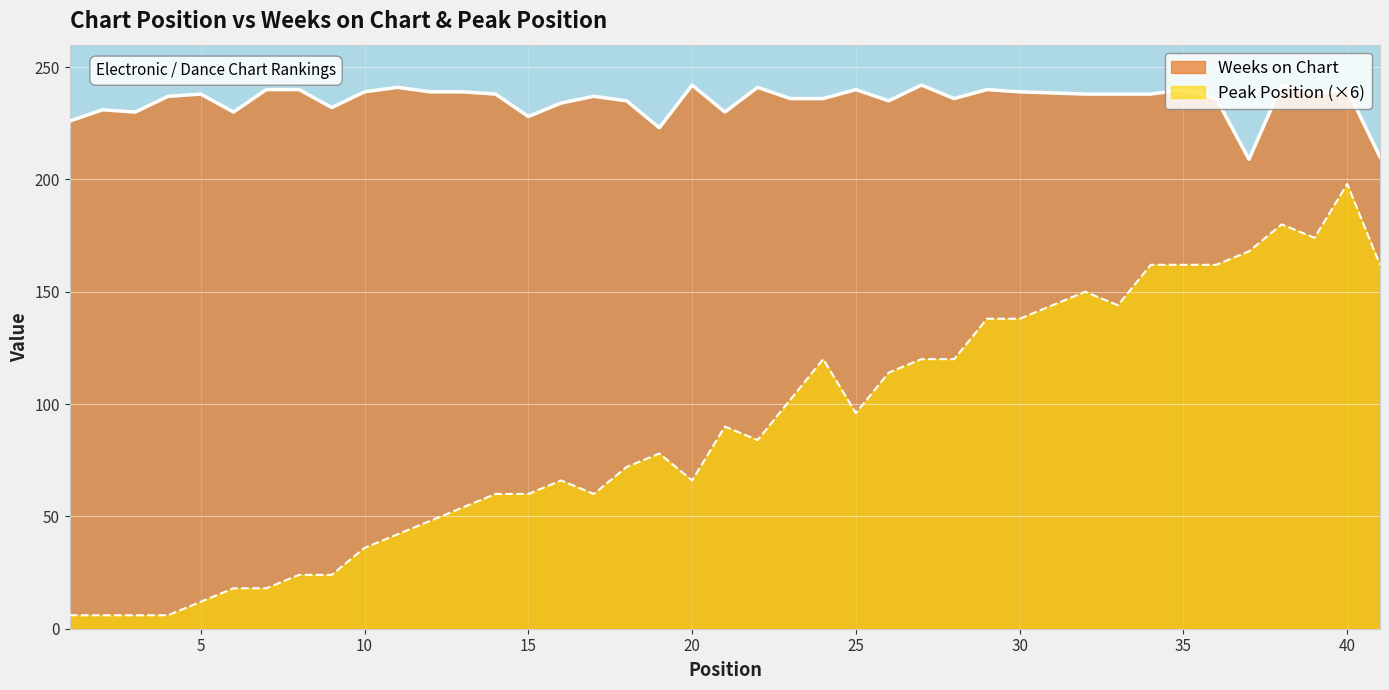

What is the value of the Weeks on Chart point at the 18th from the left?

235